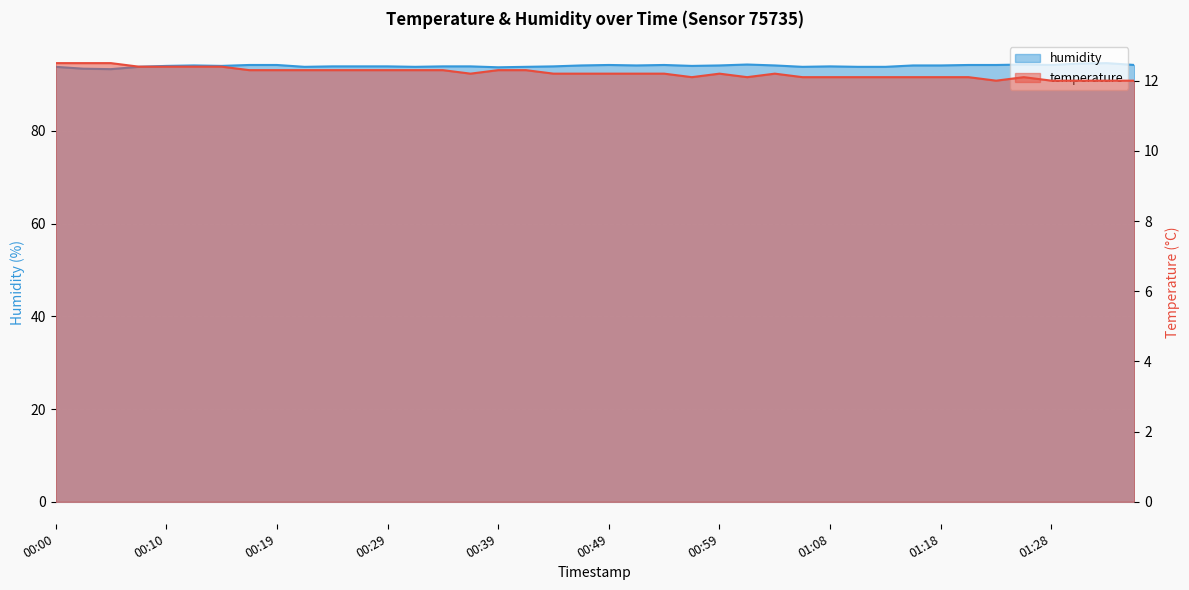

The value of temperature at 00:25 is 12.3. True or false?

True